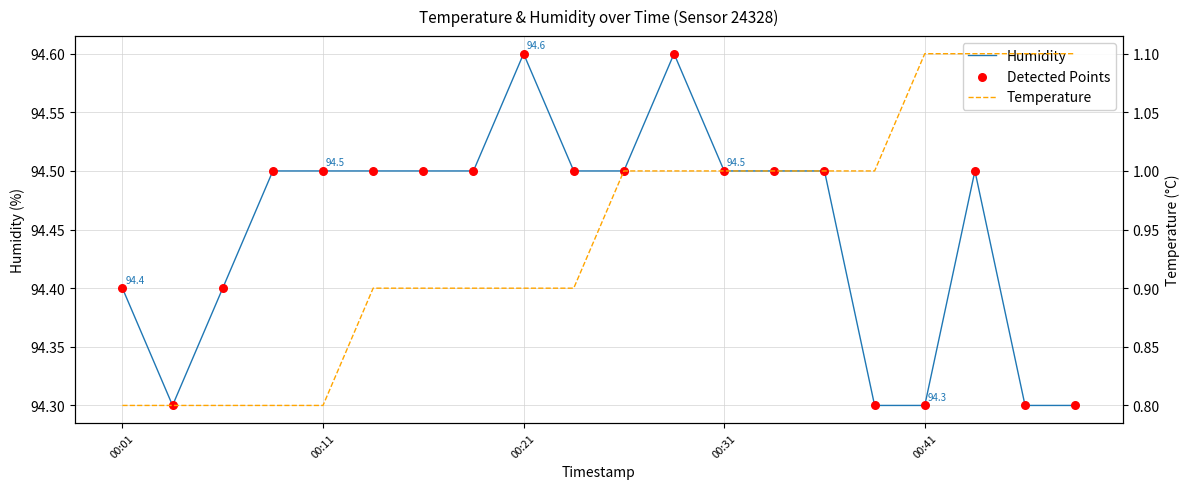

Which series reaches the minimum Y coordinate?

Temperature